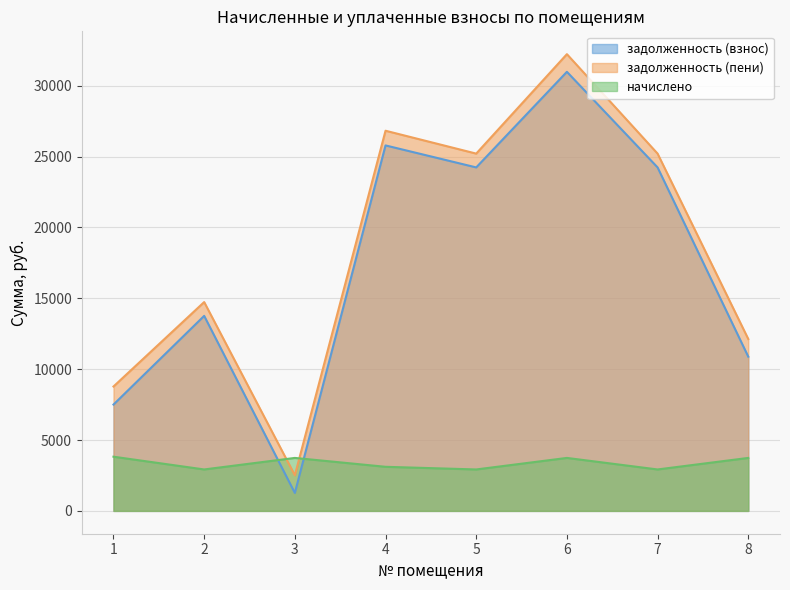

What is the sum of all начислено values?

26913.6